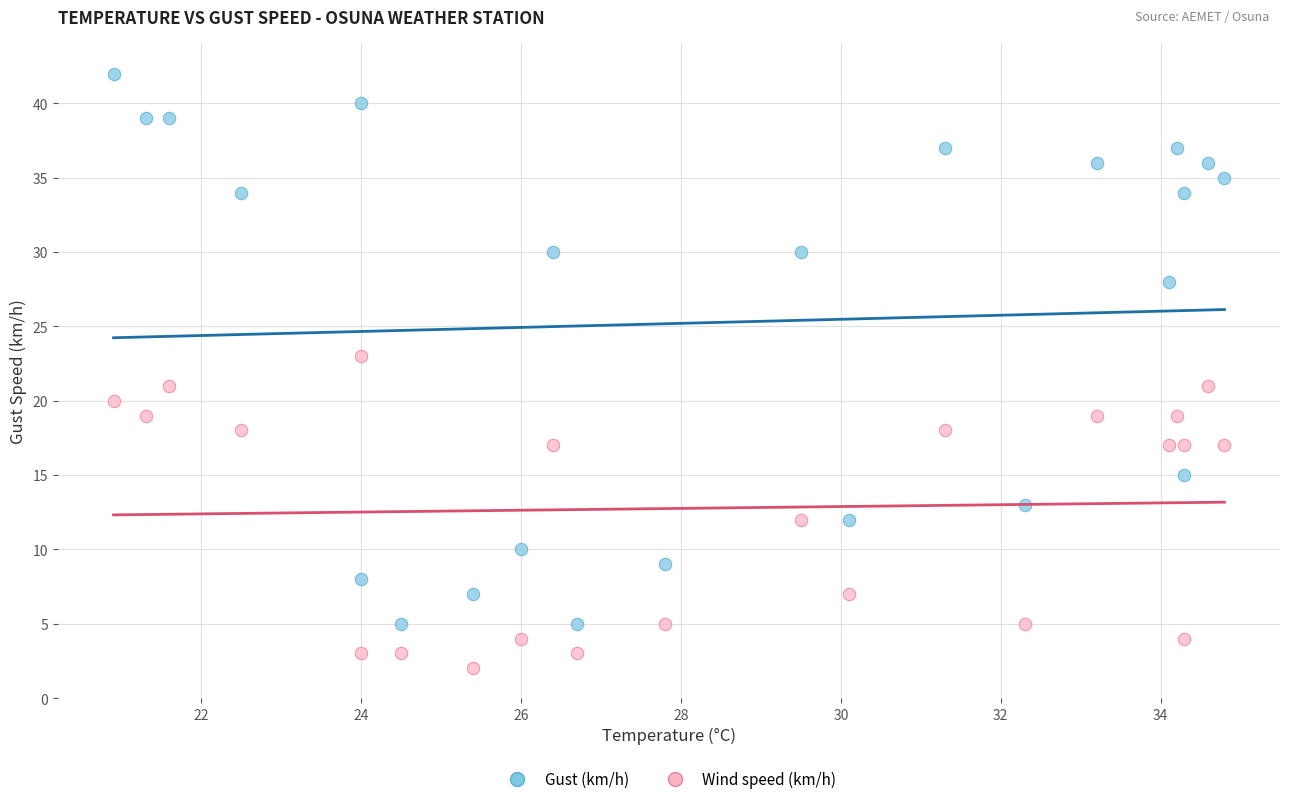

Which series has the largest Y range (max minus min)?

Gust (km/h)